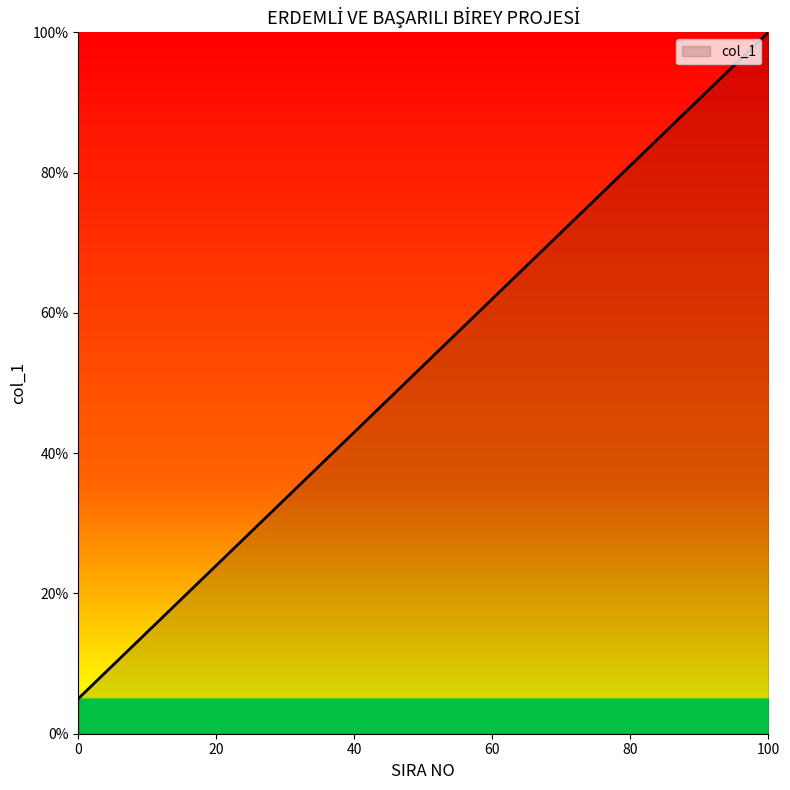

What is the maximum value shown in the chart?

100.0